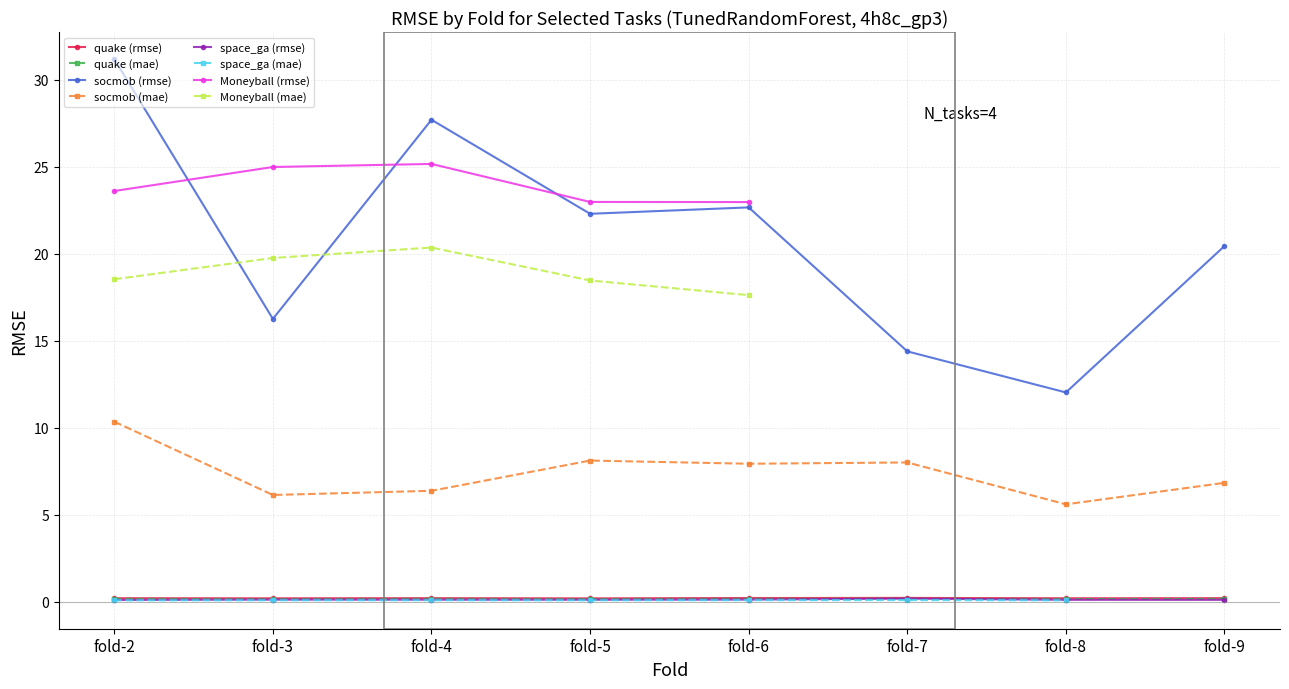

Rank the categories by socmob value from lowest to highest.

fold-8, fold-7, fold-3, fold-9, fold-5, fold-6, fold-4, fold-2